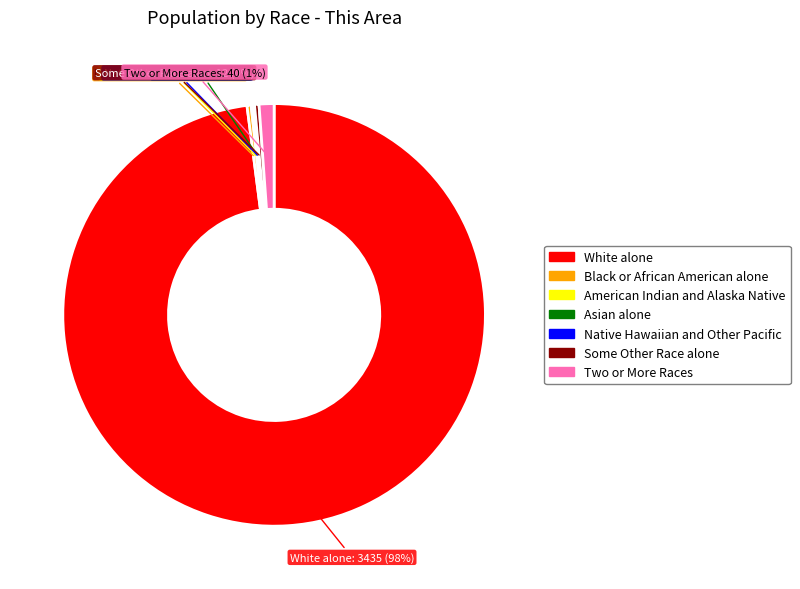

Approximately how many times larger is the value at Black or African American alone compared to Some Other Race alone?

0.9